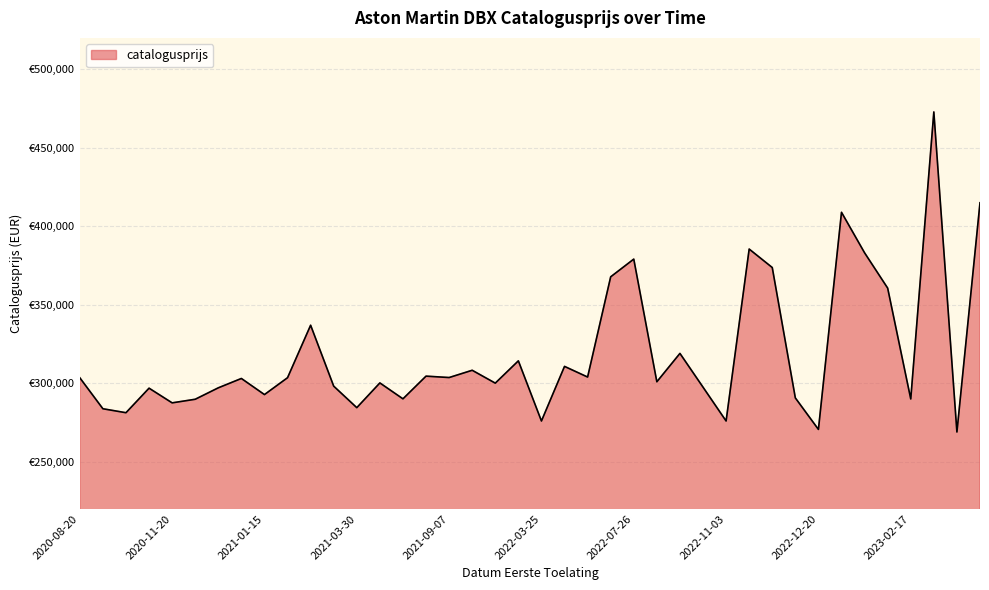

Is this an area chart (filled region under the line)?

Yes